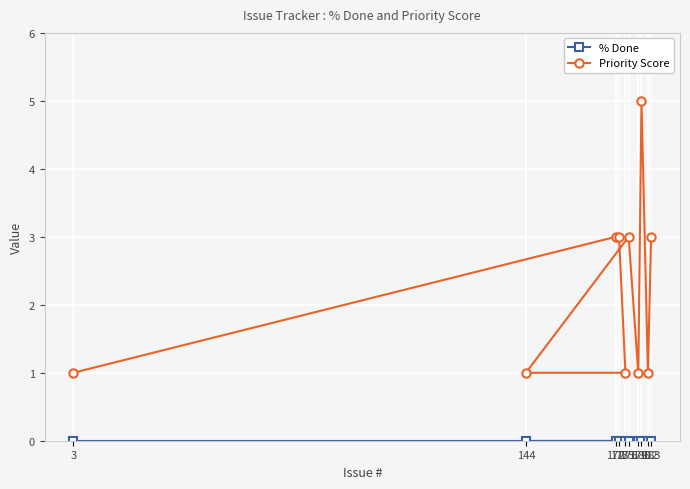

What is the highest value of the Priority Score series?

5